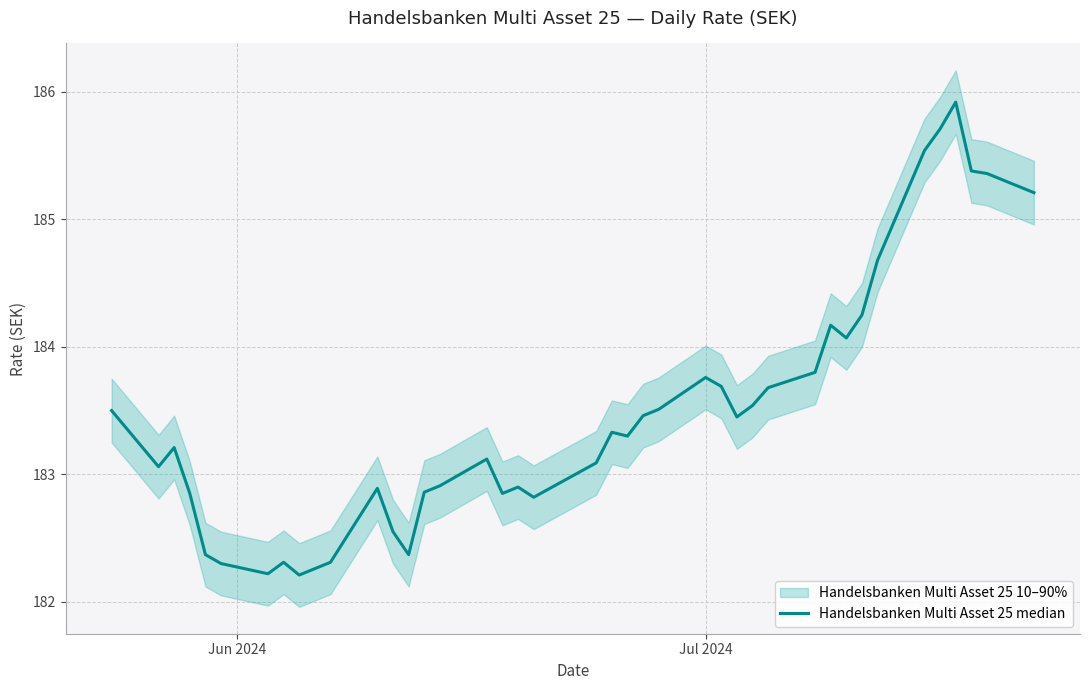

Reading left to right, list all the values displayed in this chart.

183.5	183.1	183.2	182.8	182.4	182.3	182.2	182.3	182.2	182.3	182.9	182.6	182.4	182.9	182.9	183.1	182.8	182.9	182.8	183.1	183.3	183.3	183.5	183.5	183.8	183.7	183.4	183.5	183.7	183.8	184.2	184.1	184.2	184.7	185.5	185.7	185.9	185.4	185.4	185.2